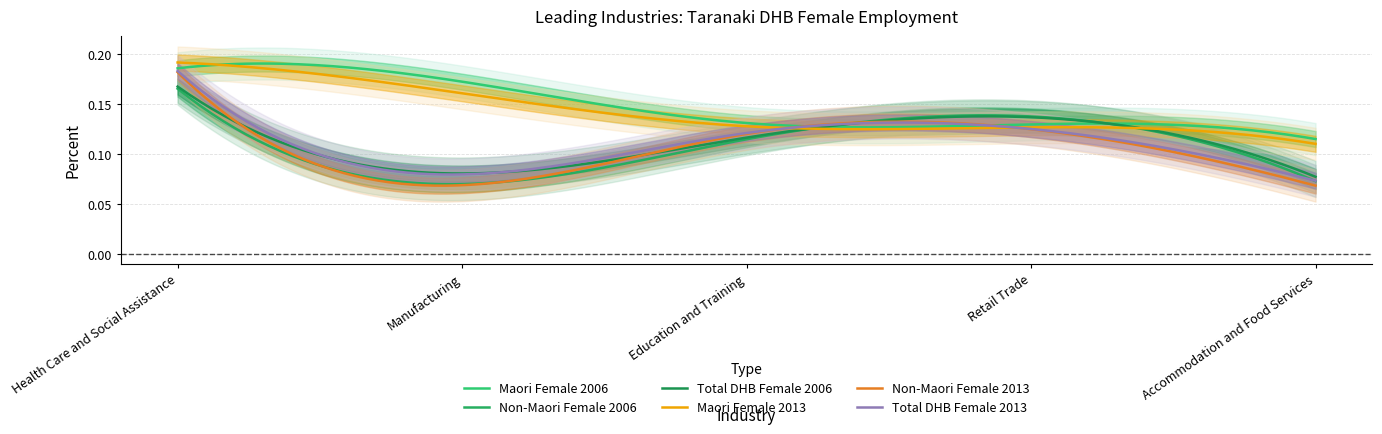

What position from the left is Accommodation and Food Services?

5